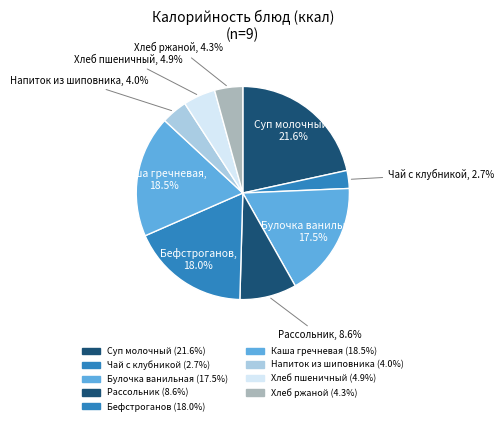

What portion of the pie excludes Напиток из шиповника?

96.0%